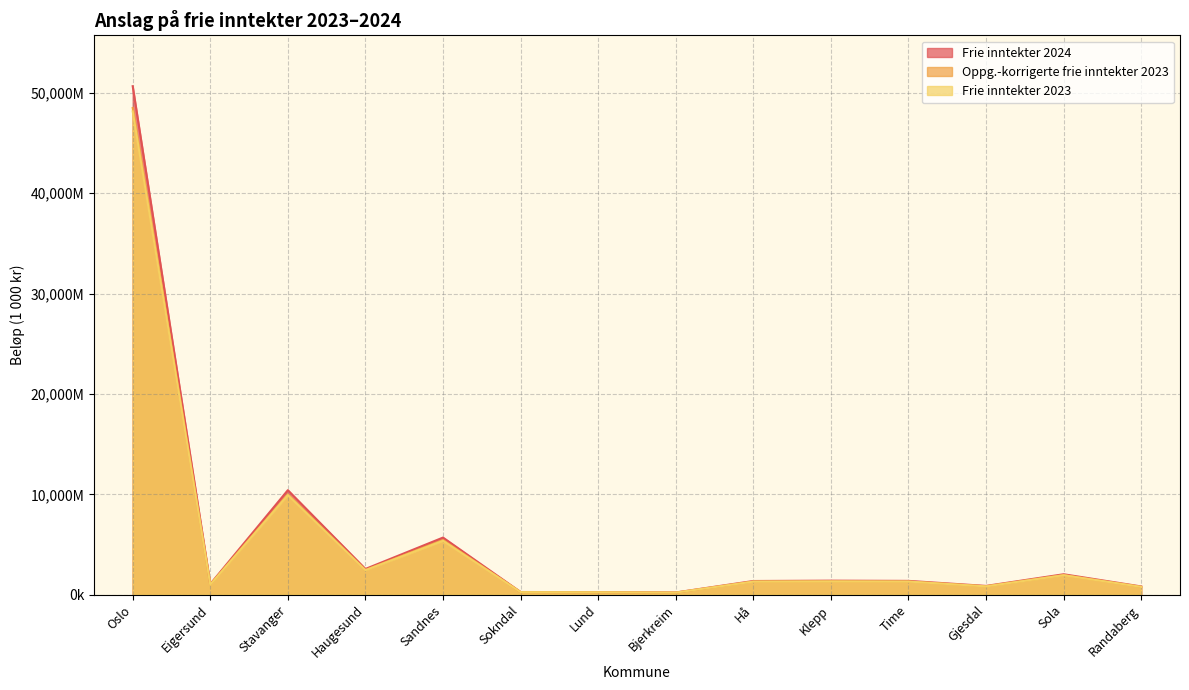

Reading left to right, what are all the values shown in this chart?

Frie inntekter 2024: Oslo=50667524	Eigersund=1059232	Stavanger=10413812	Haugesund=2563837	Sandnes=5691596	Sokndal=266665	Lund=252936	Bjerkreim=217971	Hå=1363416	Klepp=1397551	Time=1375859	Gjesdal=874033	Sola=2035006	Randaberg=819781
Oppg.-korrigerte frie inntekter 2023: Oslo=48497641	Eigersund=1009845	Stavanger=9992047	Haugesund=2458615	Sandnes=5444339	Sokndal=257159	Lund=244299	Bjerkreim=207794	Hå=1312453	Klepp=1332891	Time=1316364	Gjesdal=837278	Sola=1953899	Randaberg=783477
Frie inntekter 2023: Oslo=48155918	Eigersund=999960	Stavanger=9918203	Haugesund=2438964	Sandnes=5369049	Sokndal=253557	Lund=240297	Bjerkreim=206095	Hå=1301769	Klepp=1322141	Time=1305951	Gjesdal=826280	Sola=1939206	Randaberg=777406